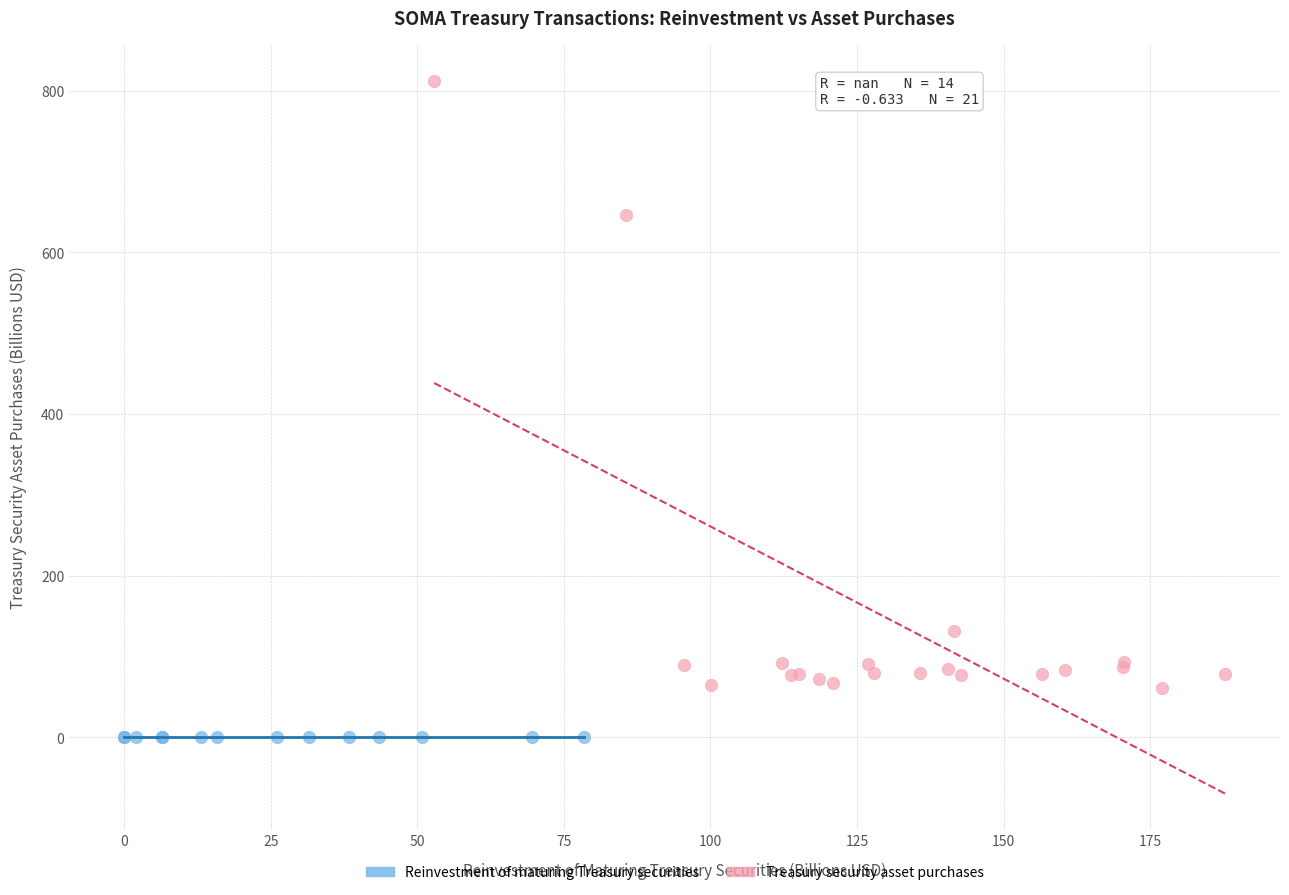

Which series reaches the minimum Y coordinate?

Reinvestment of maturing Treasury securities